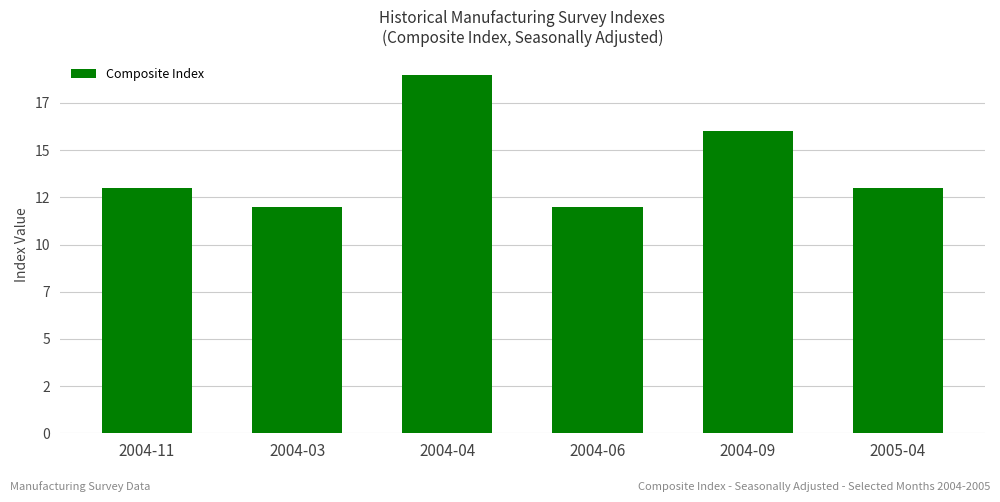

The chart shows a value of 19 at 2004-04. True or false?

True